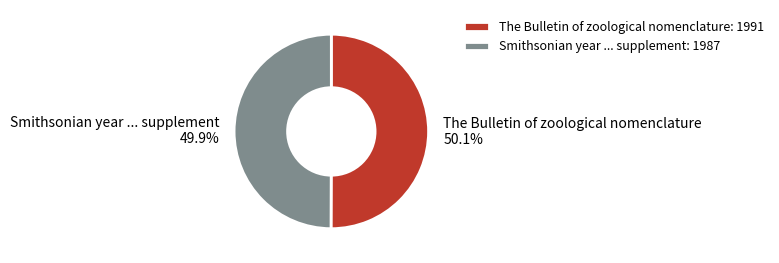

Approximately how many times larger is the value at Smithsonian year ... supplement compared to The Bulletin of zoological nomenclature?

1.0